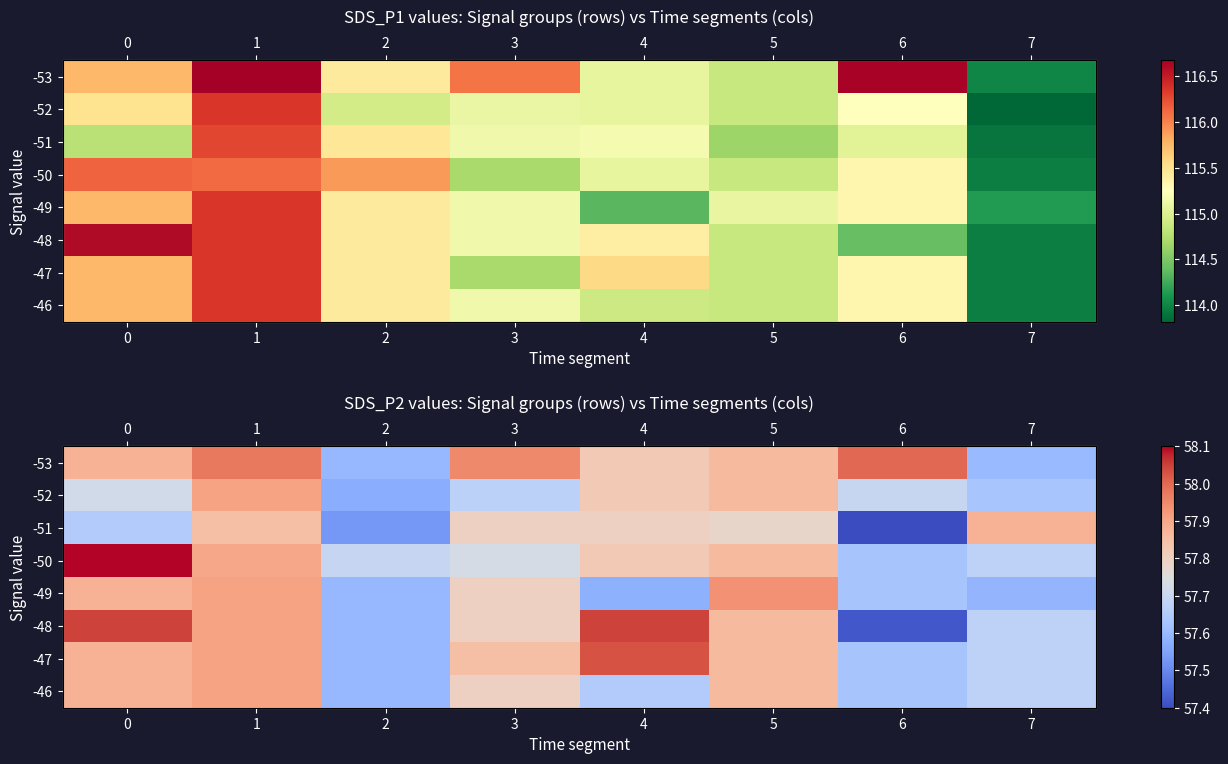

Which series has the largest range (max minus min)?

-48